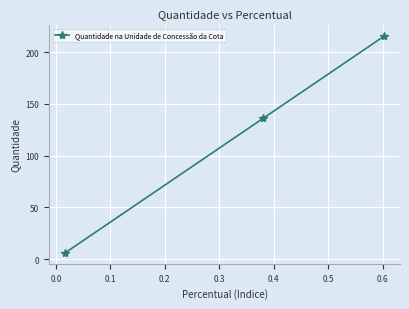

How many lines are shown in the chart?

1